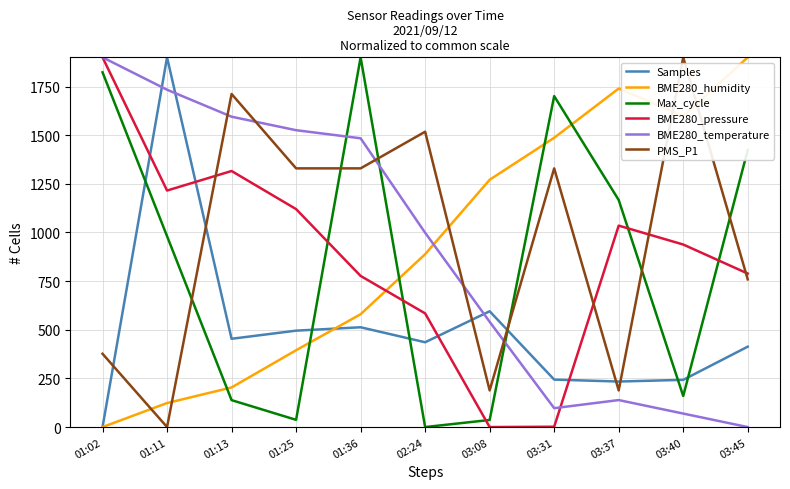

What is the spread (max minus min) of values at 03:45?

1900.0